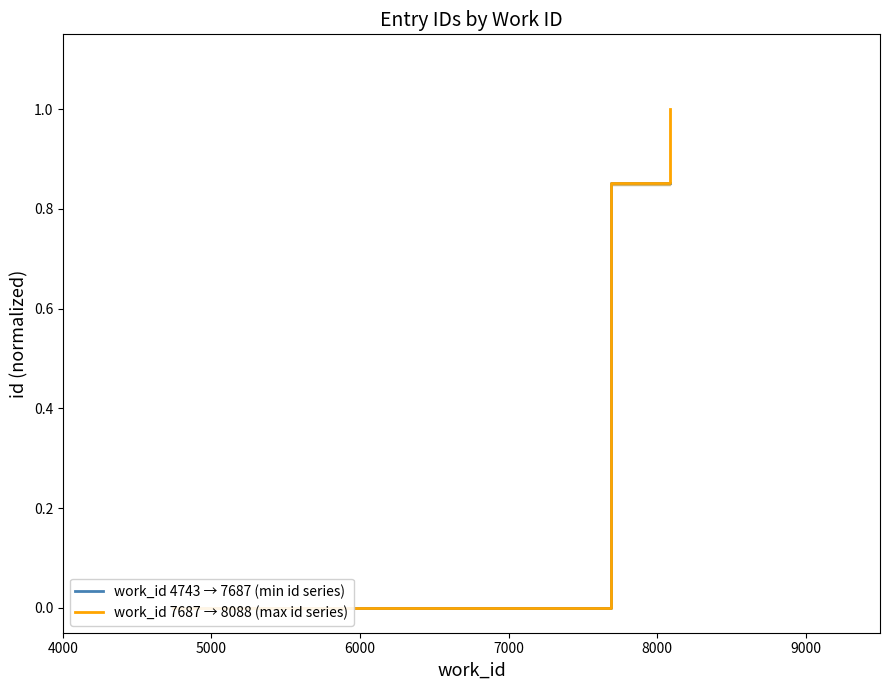

At which label is work_id 4743 → 7687 (min id series) closest to 0?

4000